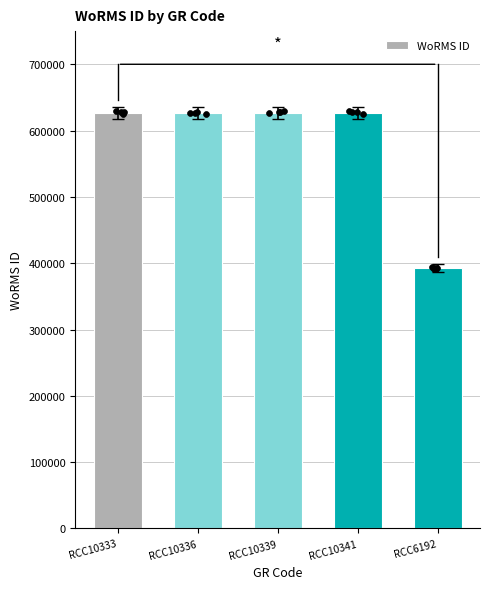

What is the ratio of the value at RCC10341 to the value at RCC10336?

1.0